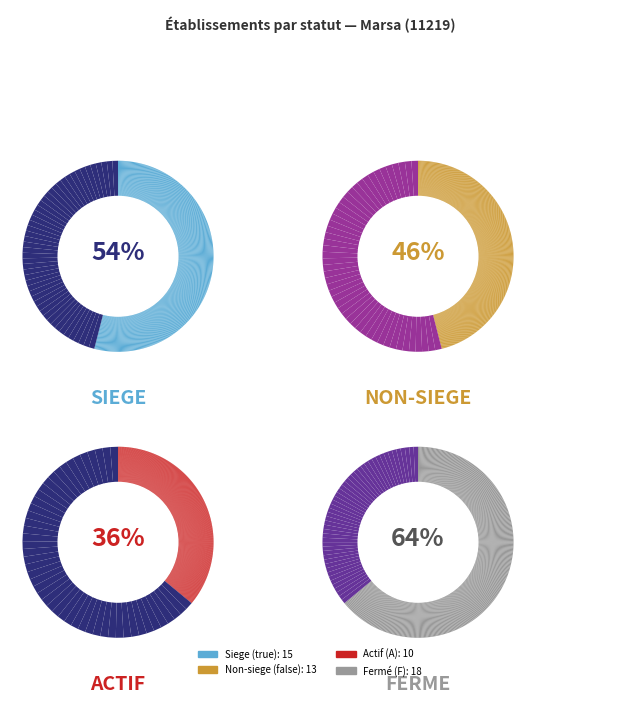

Does any single category account for the majority?

Yes